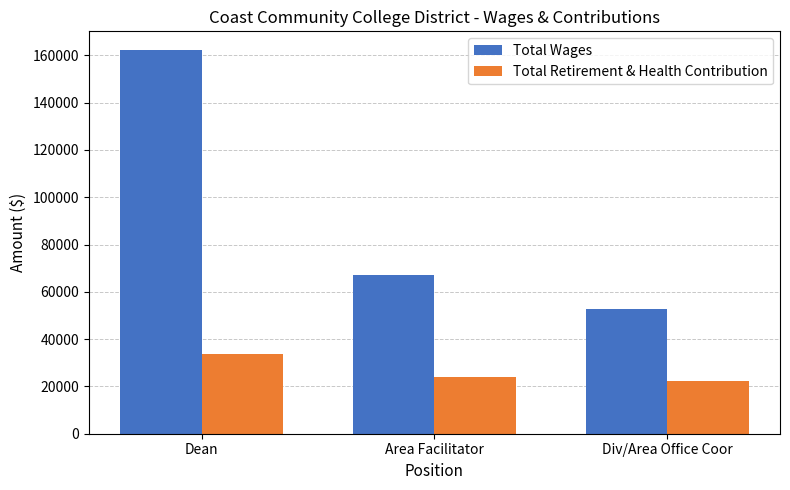

What position from the left is Dean?

1